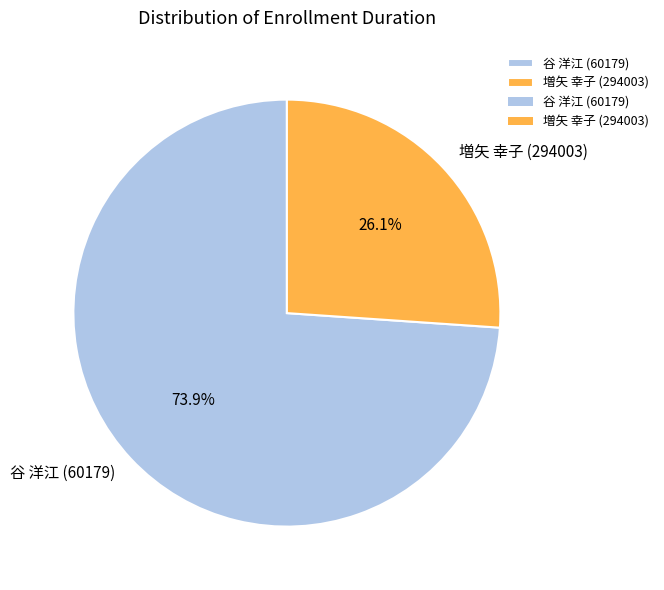

To the nearest percent, what is the combined percentage of 増矢 幸子 (294003) and 谷 洋江 (60179)?

100%